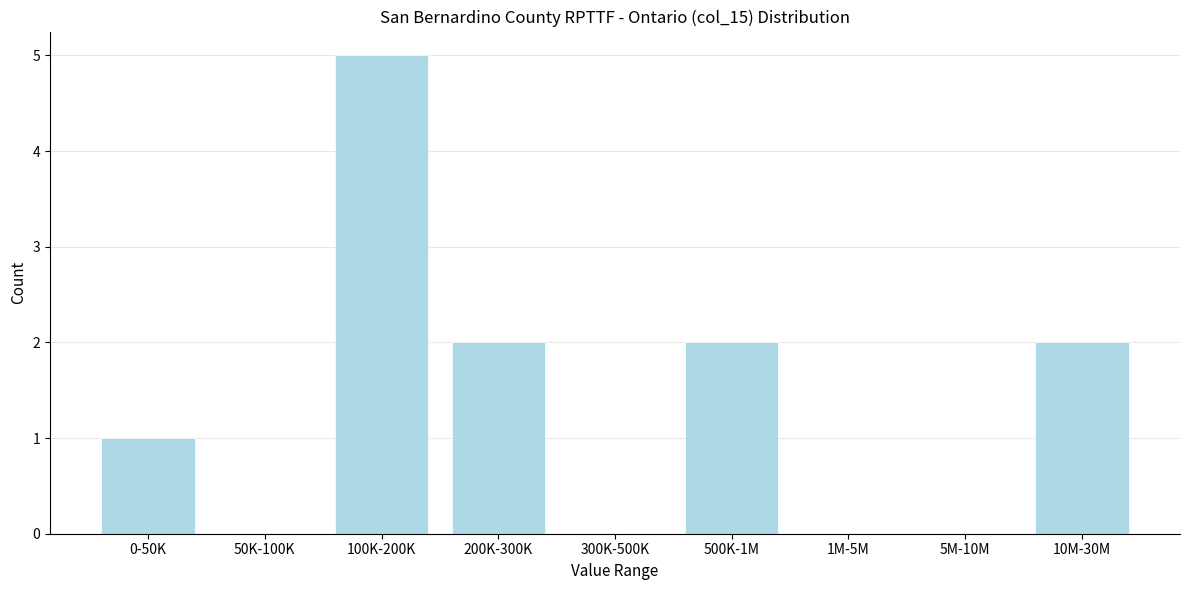

Reading left to right, what are all the values shown in this chart?

0-50K=1	50K-100K=0	100K-200K=5	200K-300K=2	300K-500K=0	500K-1M=2	1M-5M=0	5M-10M=0	10M-30M=2